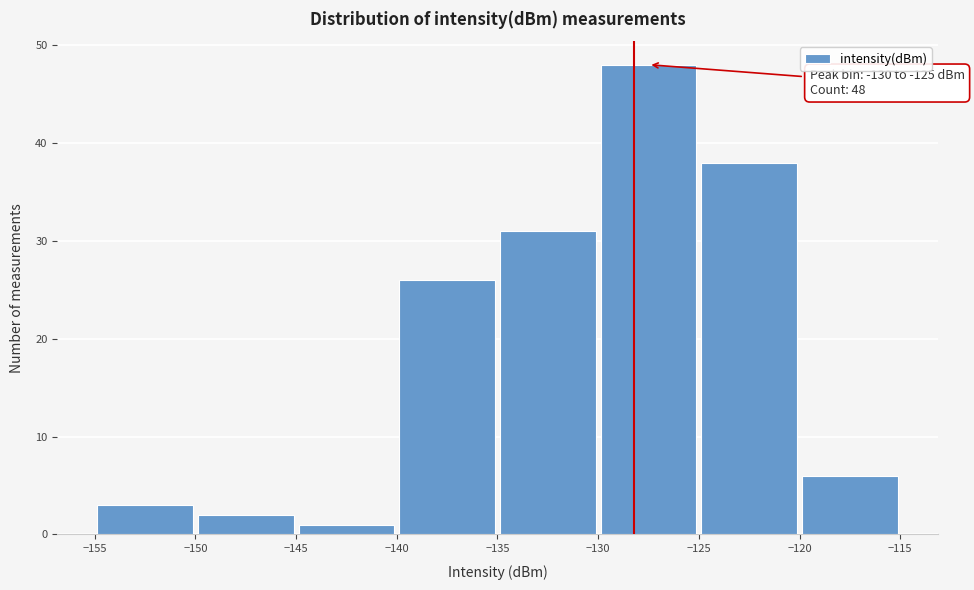

Over which range of the x-axis is the bar tallest?

-130 to -125